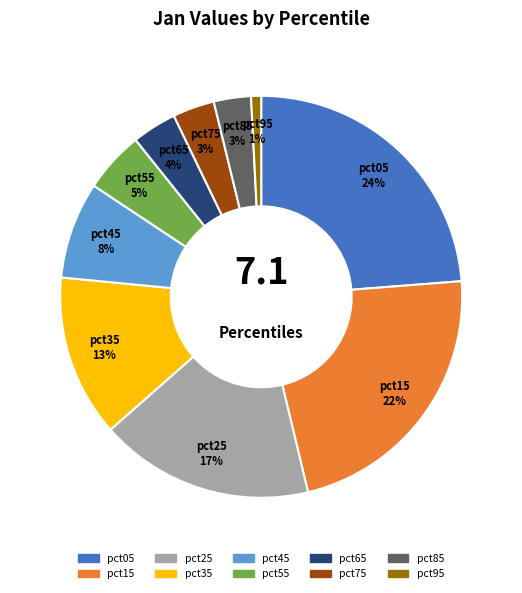

True or false: pct25 accounts for 24% of the total.

False